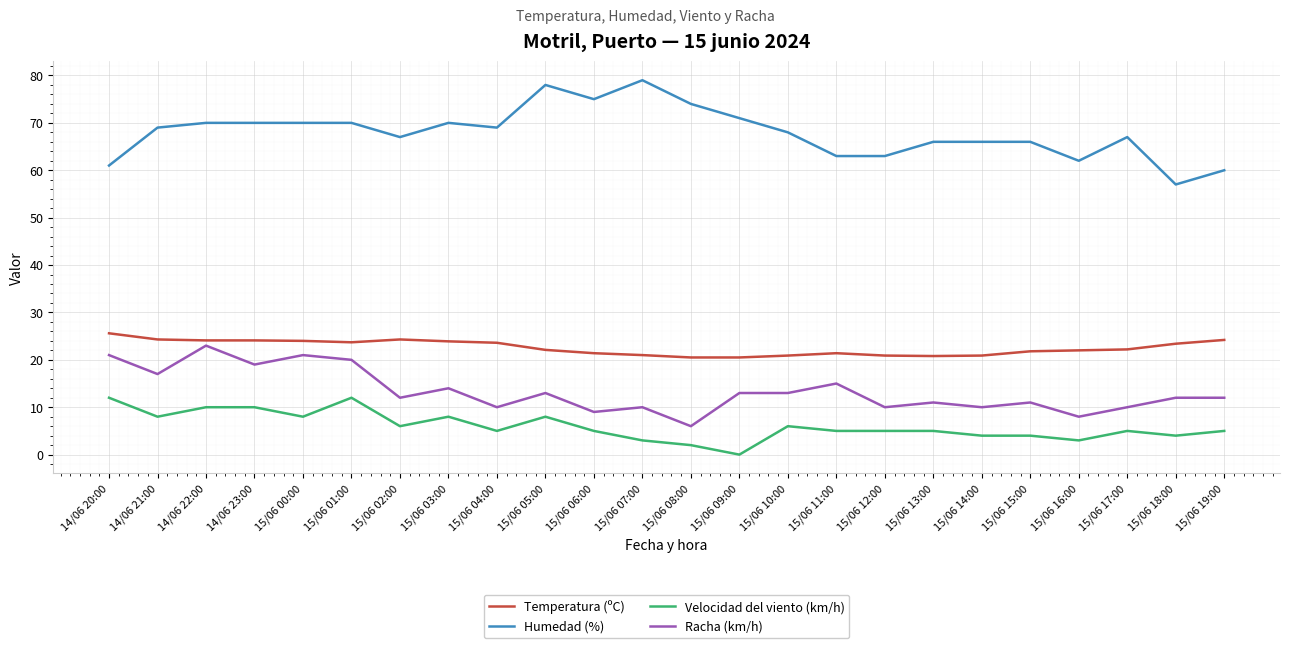

Does the chart have visible grid lines?

Yes